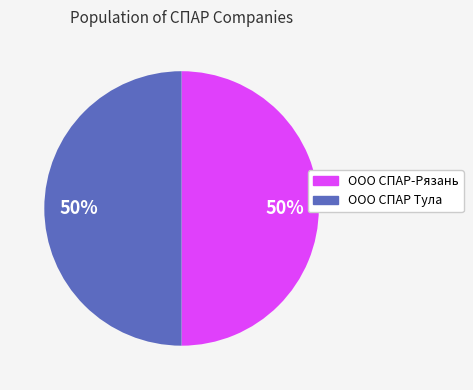

How many slices are in this pie chart?

2